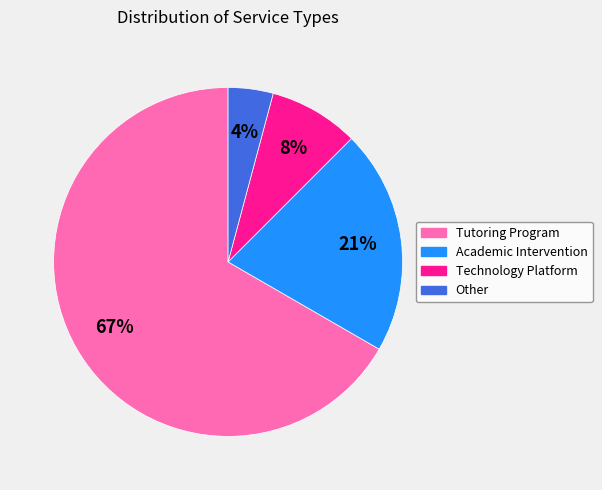

How many segments does this pie chart have?

4